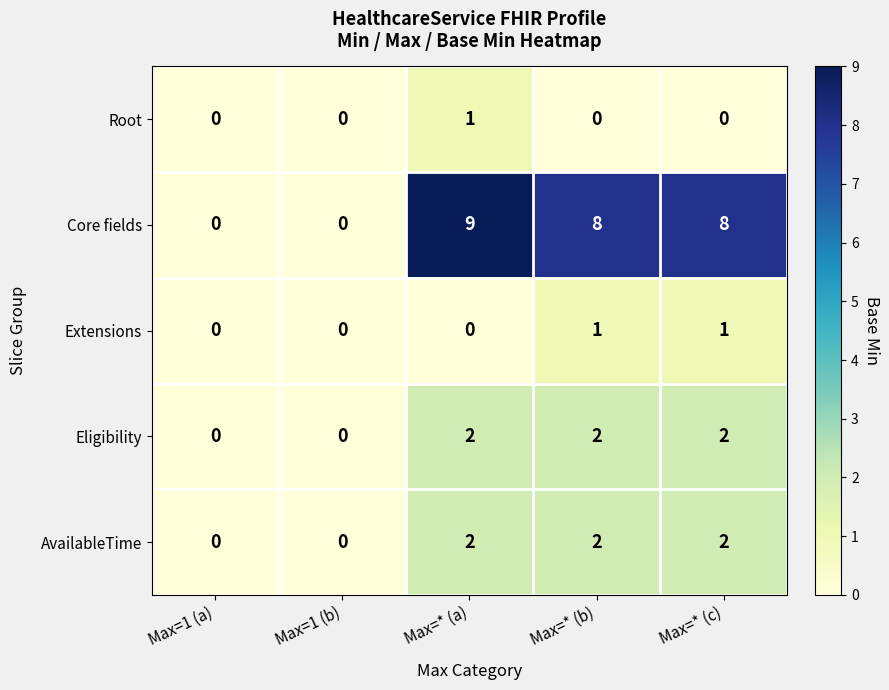

How many Core fields values are between 0 and 8?

4